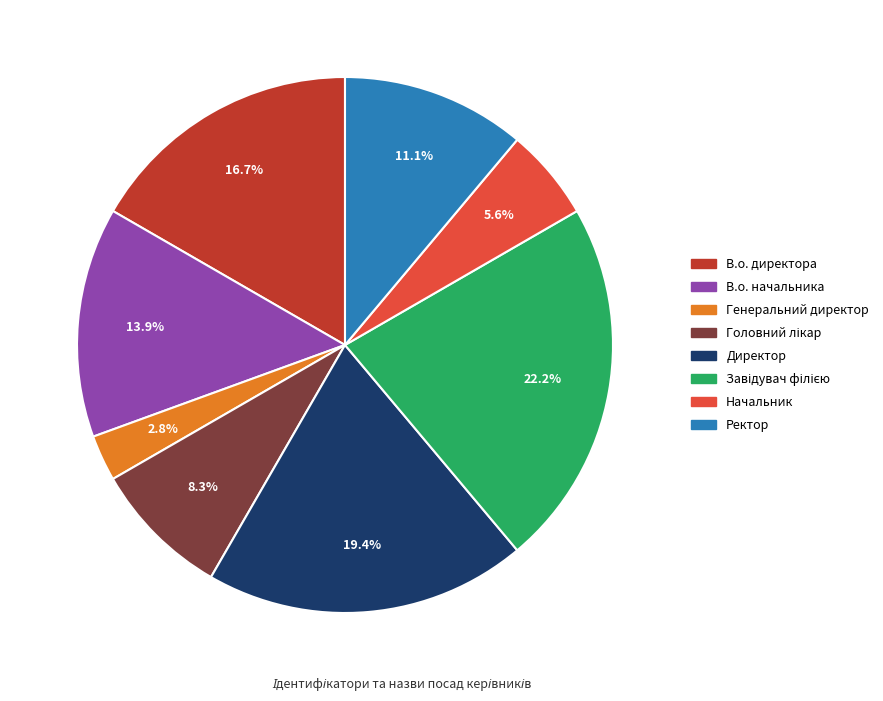

Which category has the smallest portion of the pie?

Генеральний директор